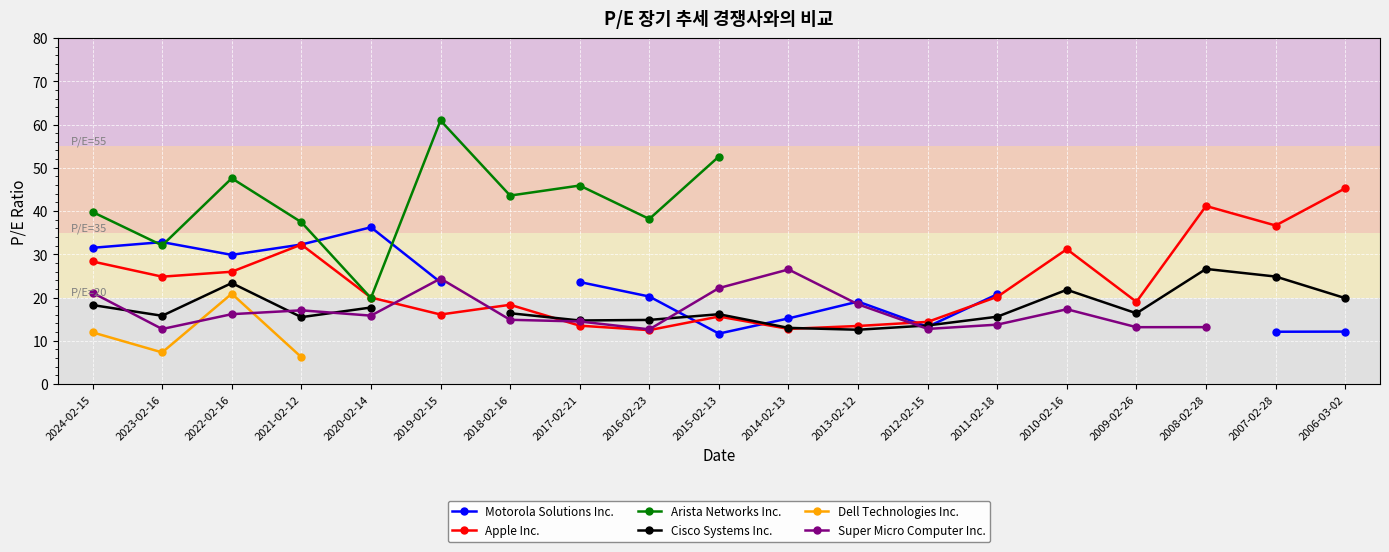

Where does the Super Micro Computer Inc. series first go above 16?

2024-02-15